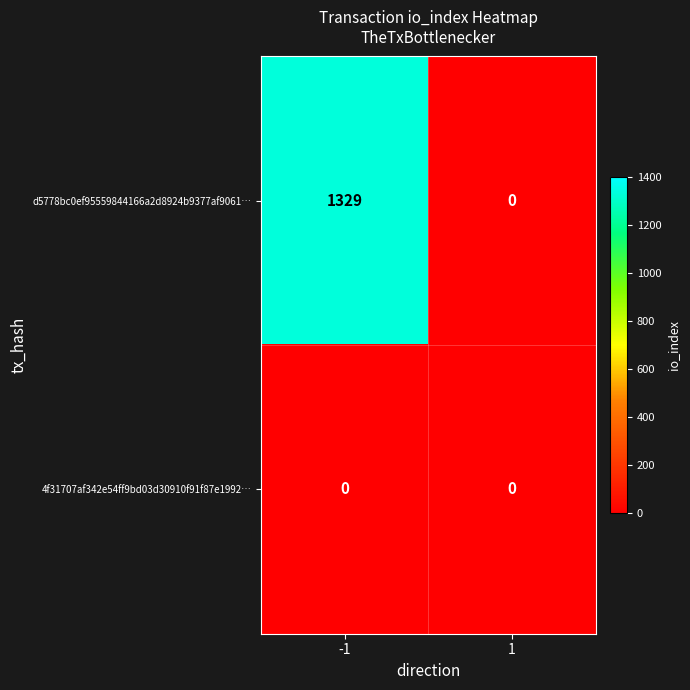

Which series changed the most between -1 and 1?

d5778bc0ef95559844166a2d8924b9377af9061…